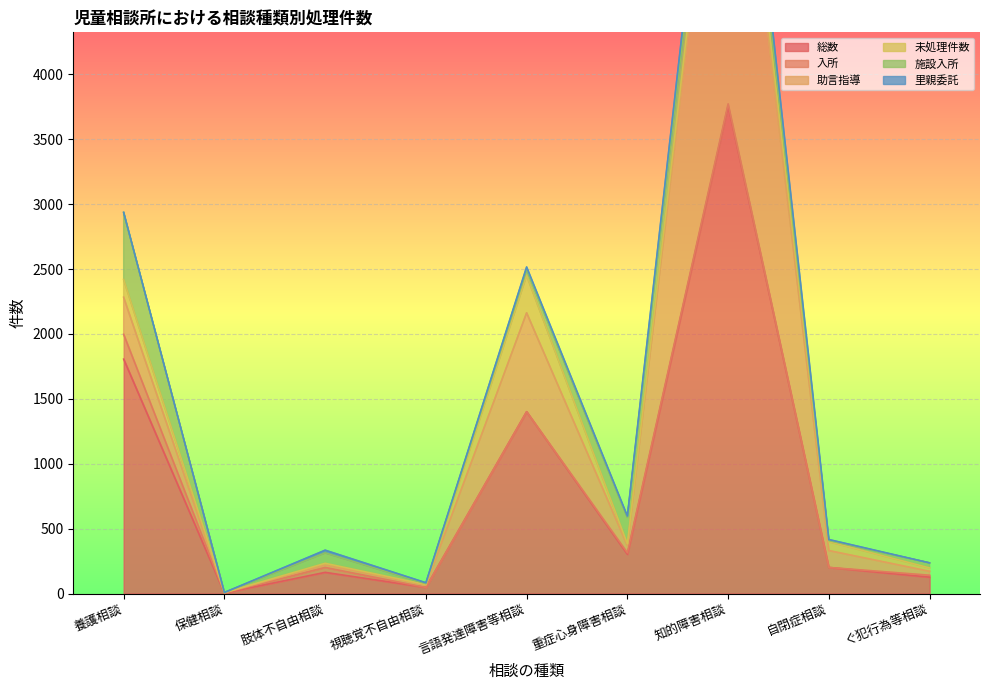

What is the difference between the maximum and minimum values in the 総数 series?

3756